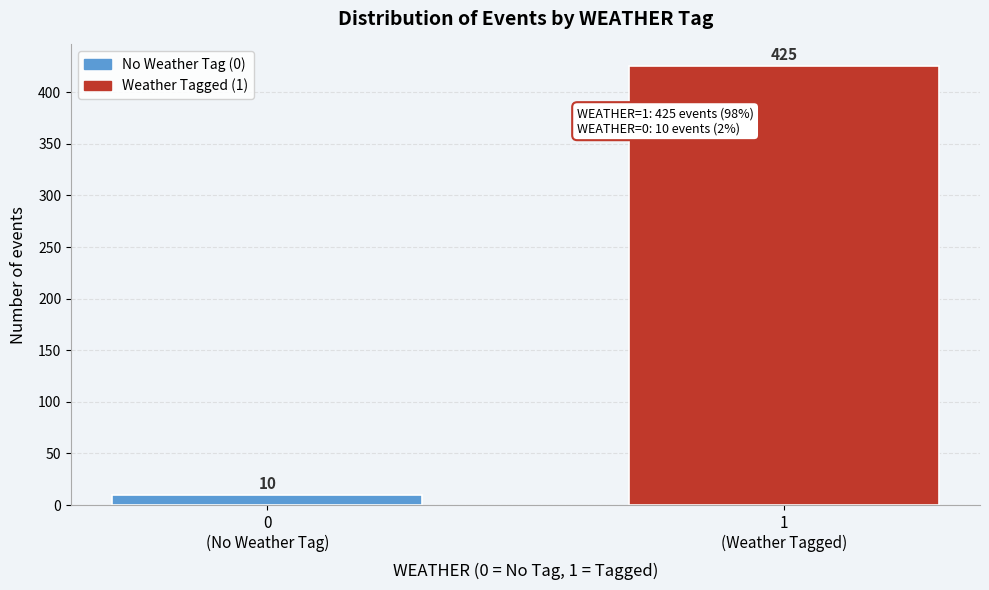

Reading right to left, list all the values displayed in this chart.

425	10